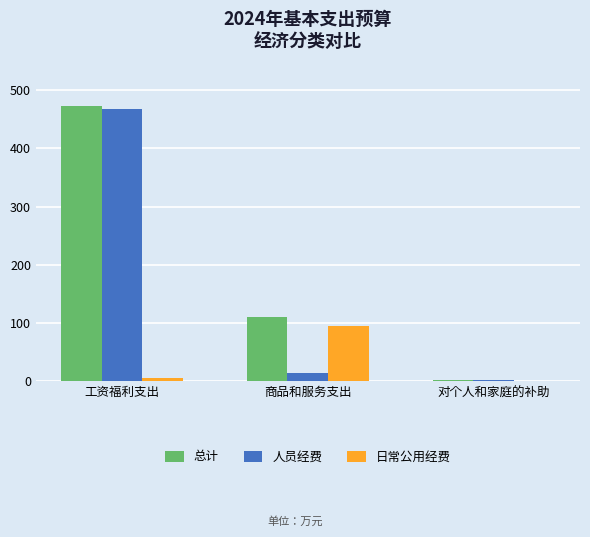

What is the total value across all series at 对个人和家庭的补助?

6.5